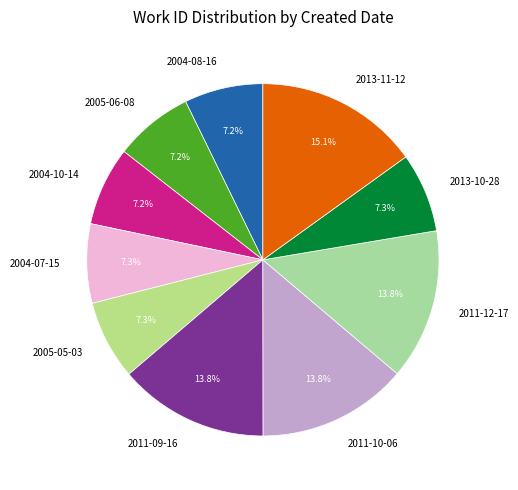

How much of the chart is everything except 2005-06-08?

92.8%